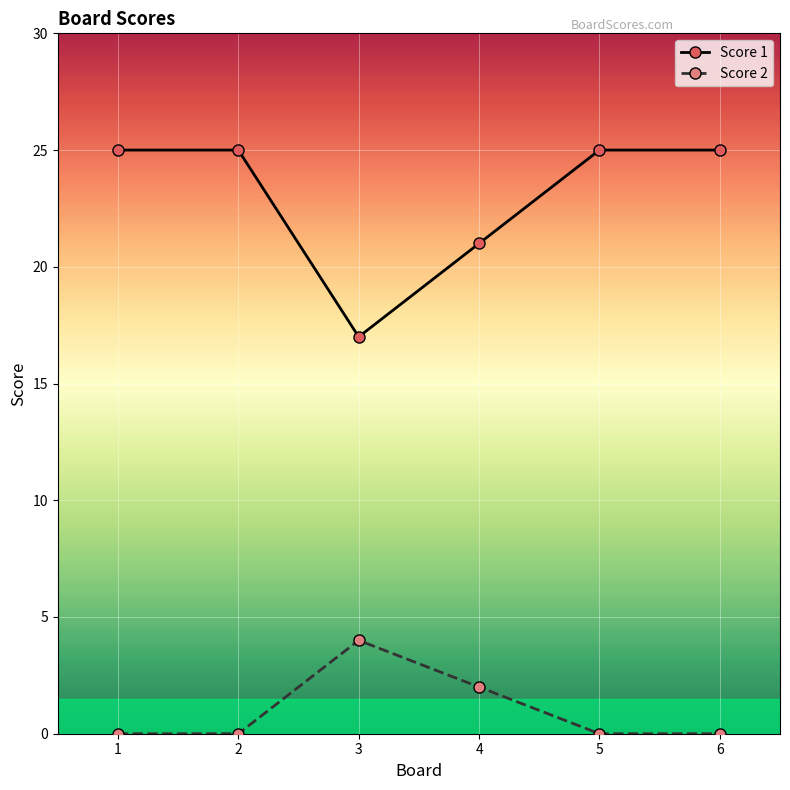

Reading left to right, extract all data points from this chart.

Score 1: 25	25	17	21	25	25
Score 2: 0	0	4	2	0	0